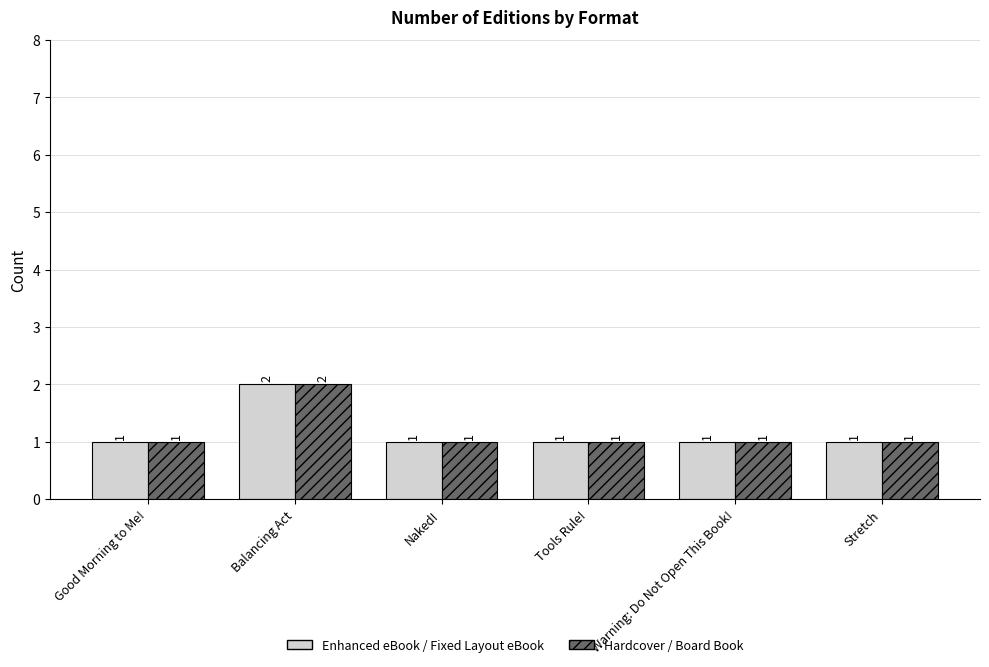

Reading right to left, list all the values displayed in this chart.

Enhanced eBook / Fixed Layout eBook: 1	1	1	1	2	1
Hardcover / Board Book: 1	1	1	1	2	1